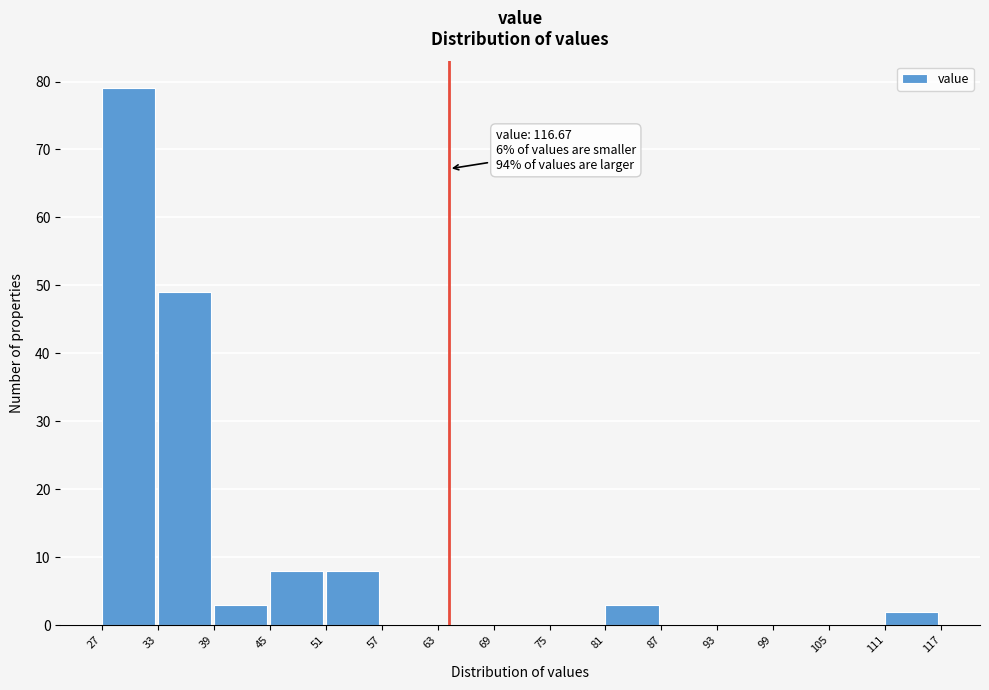

Over which range of the x-axis is the bar tallest?

27 to 33